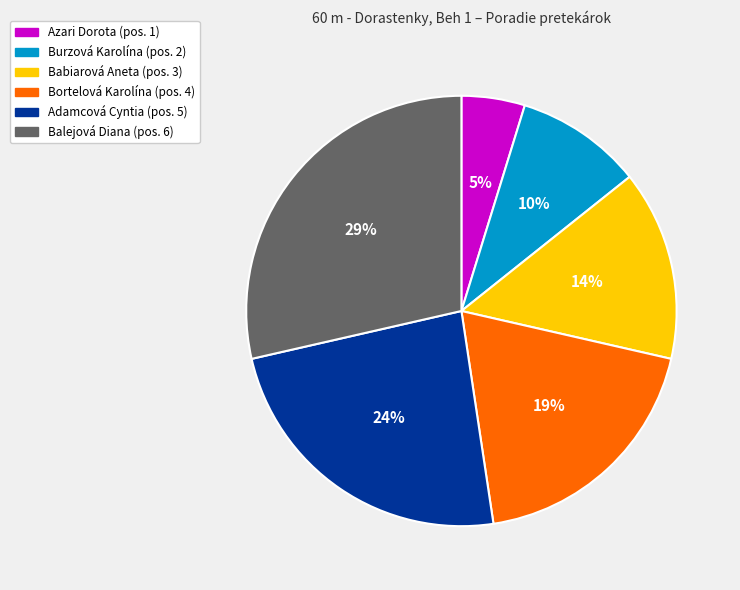

Does Burzová Karolína account for over 50% of the chart?

No